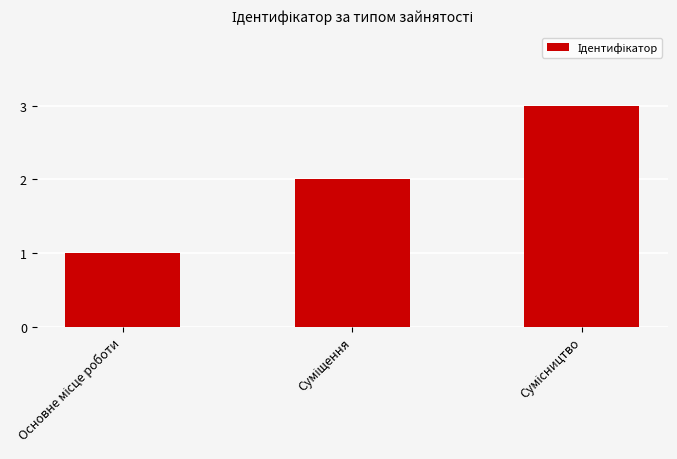

What is the minimum value shown in the chart?

1